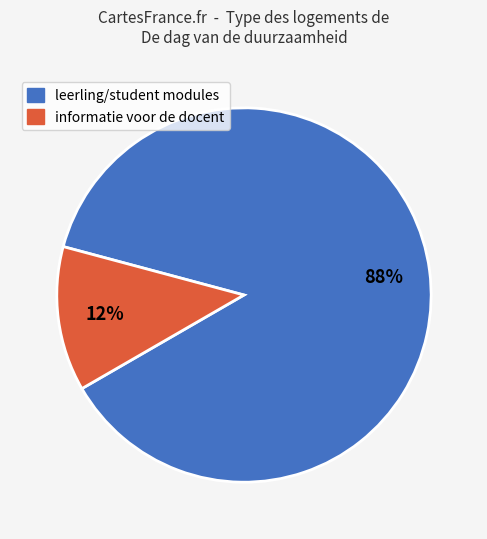

To the nearest percent, what is the average slice percentage?

50%